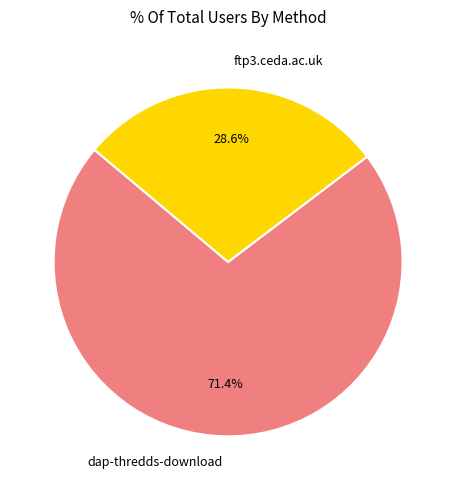

True or false: ftp3.ceda.ac.uk accounts for 29% of the total.

True